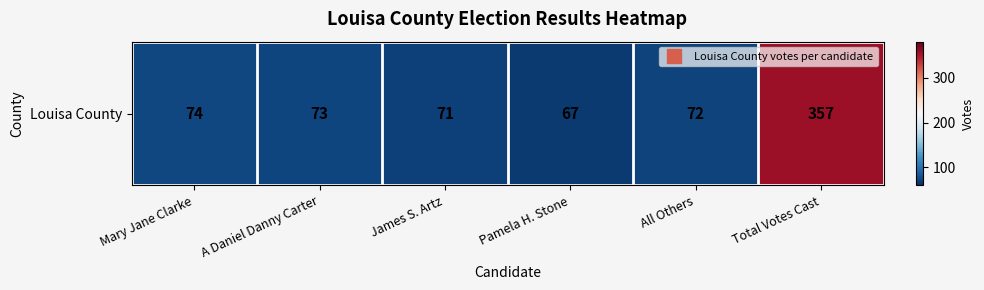

What is the average value?

119